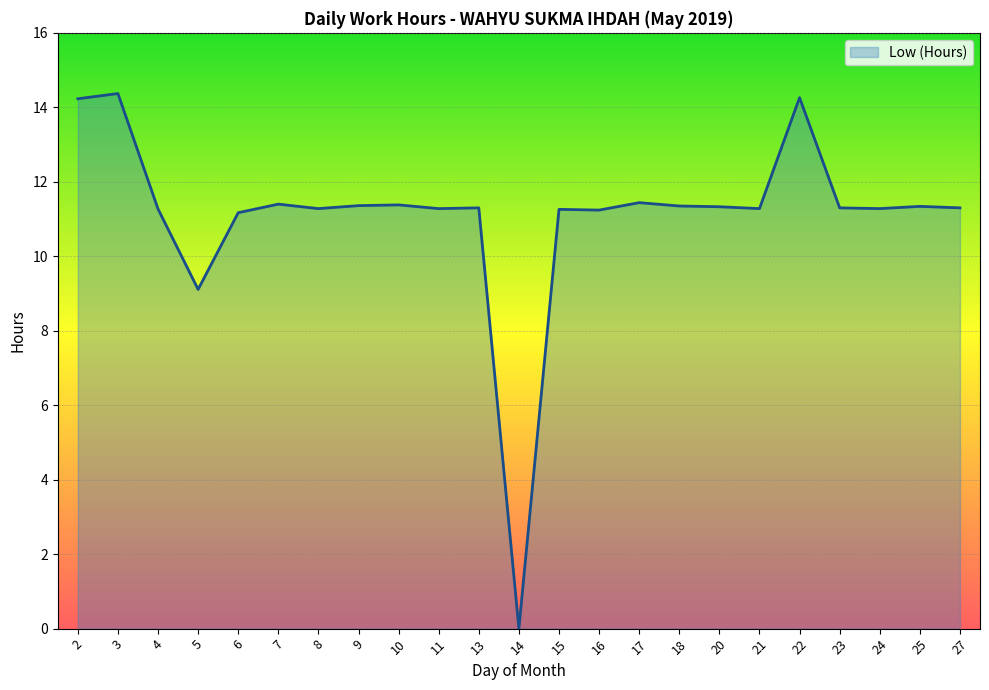

Which label corresponds to the smallest value in the chart?

14